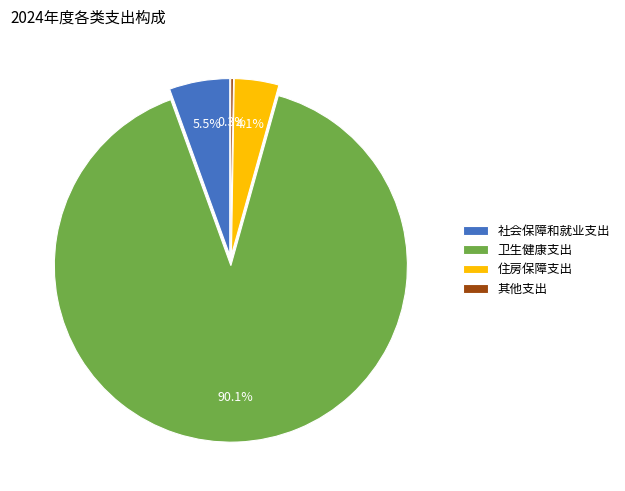

Which slice represents more than half of the pie?

卫生健康支出